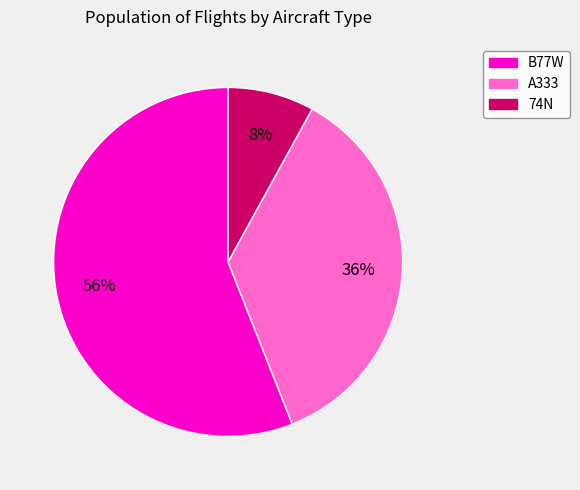

Which has a higher value, 74N or A333?

A333